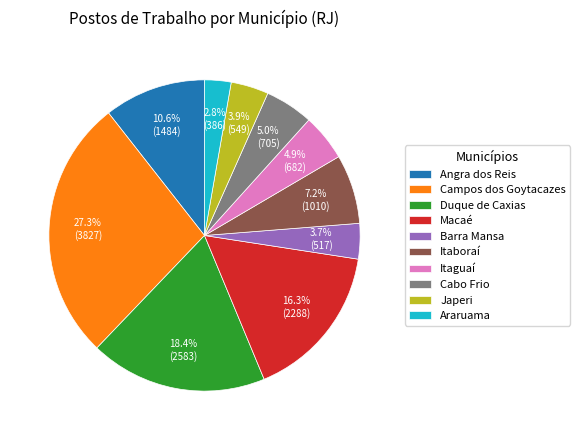

Approximately how many times larger is the value at Campos dos Goytacazes compared to Itaboraí?

3.8